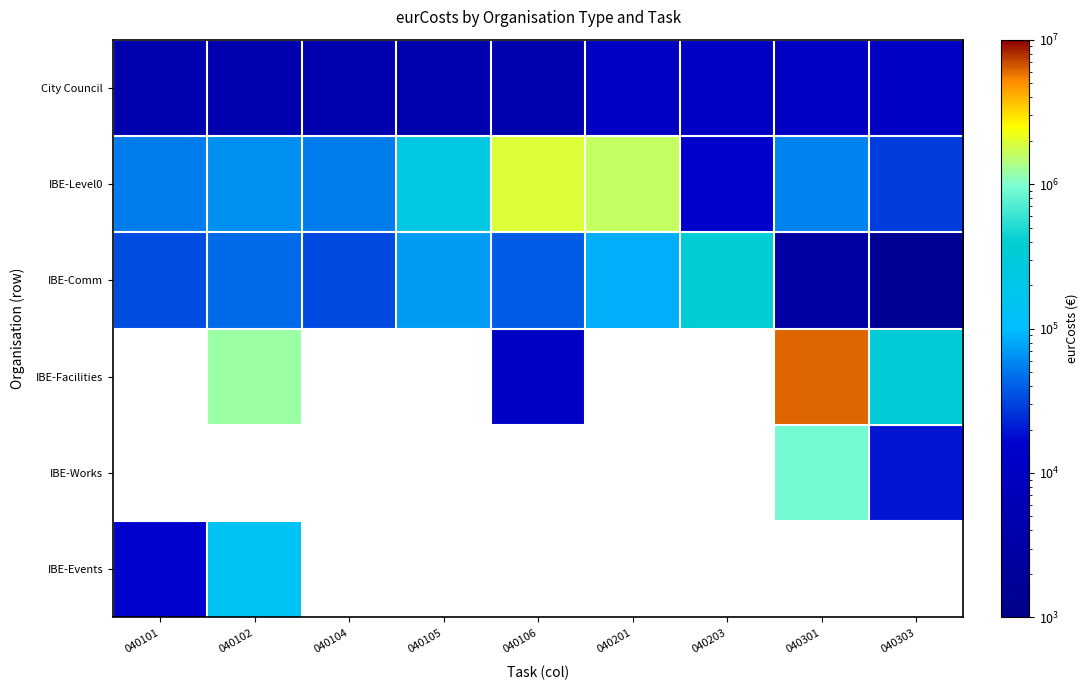

What is the average value of the IBE-Level0 series?

449133.1